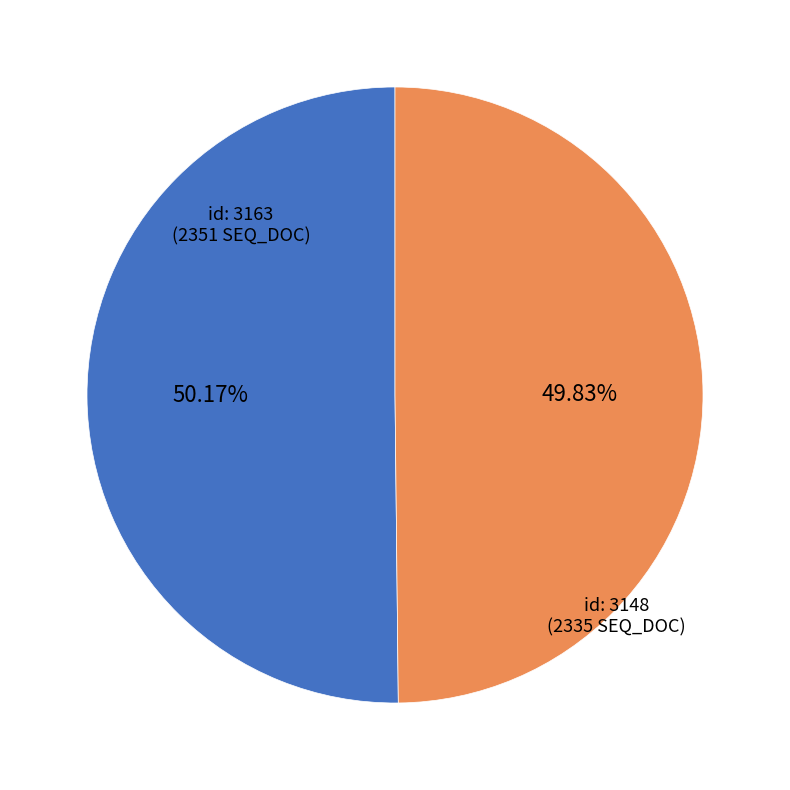

Does any single category account for the majority?

Yes